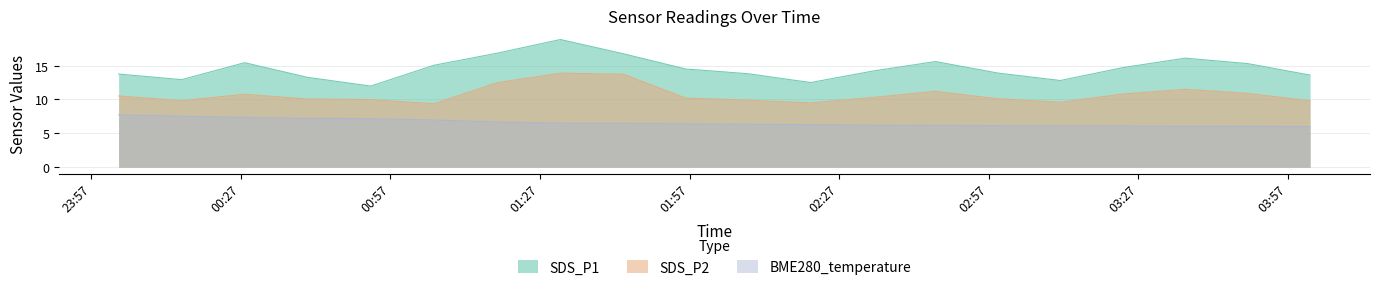

Where is BME280_temperature nearest to the value 6?

2022/04/19 04:01:30